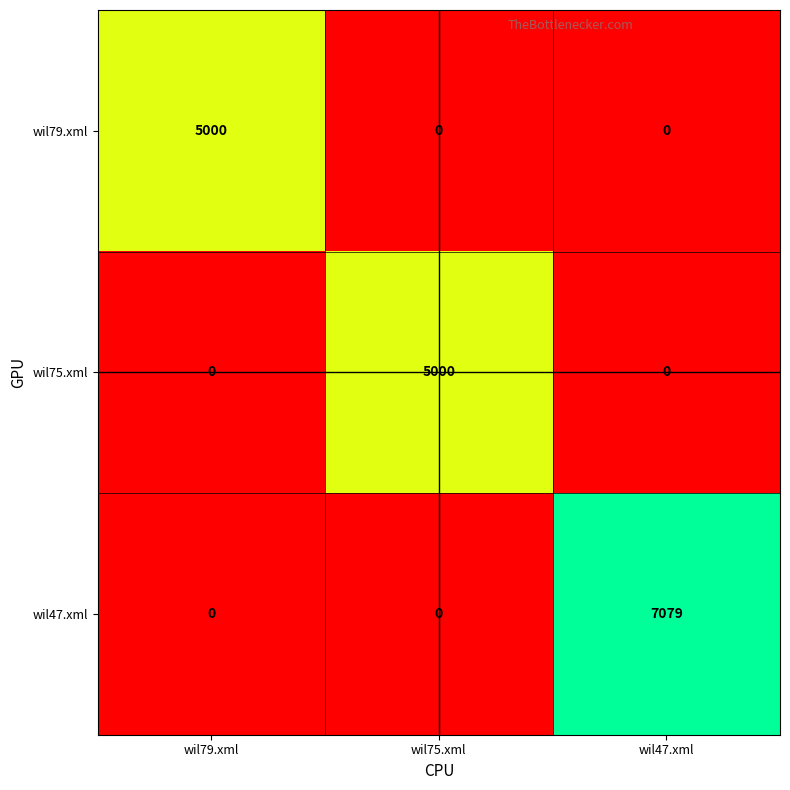

What is the maximum value shown in the chart?

7079